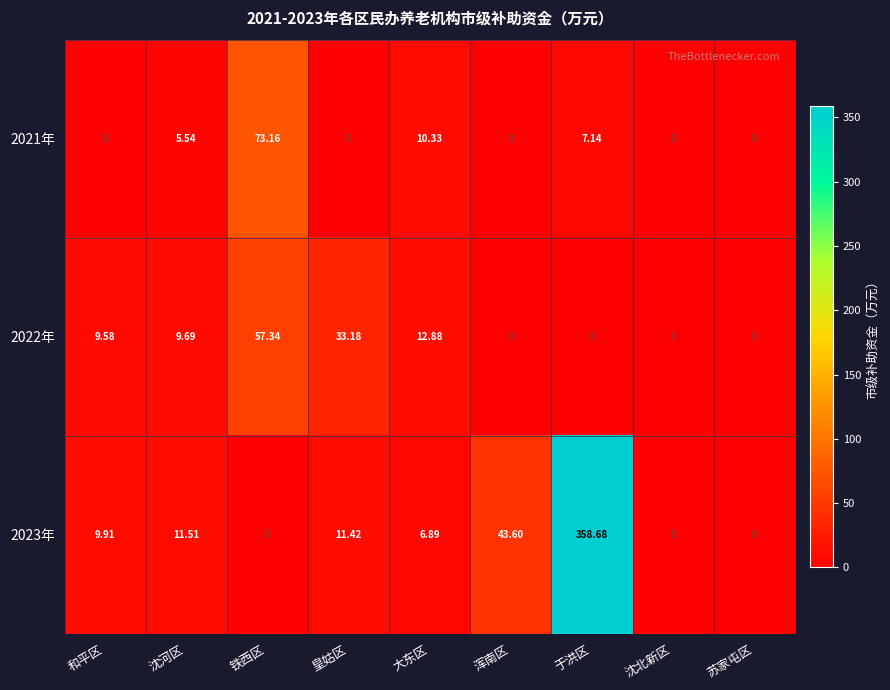

At which category is the sum across all series the highest?

于洪区